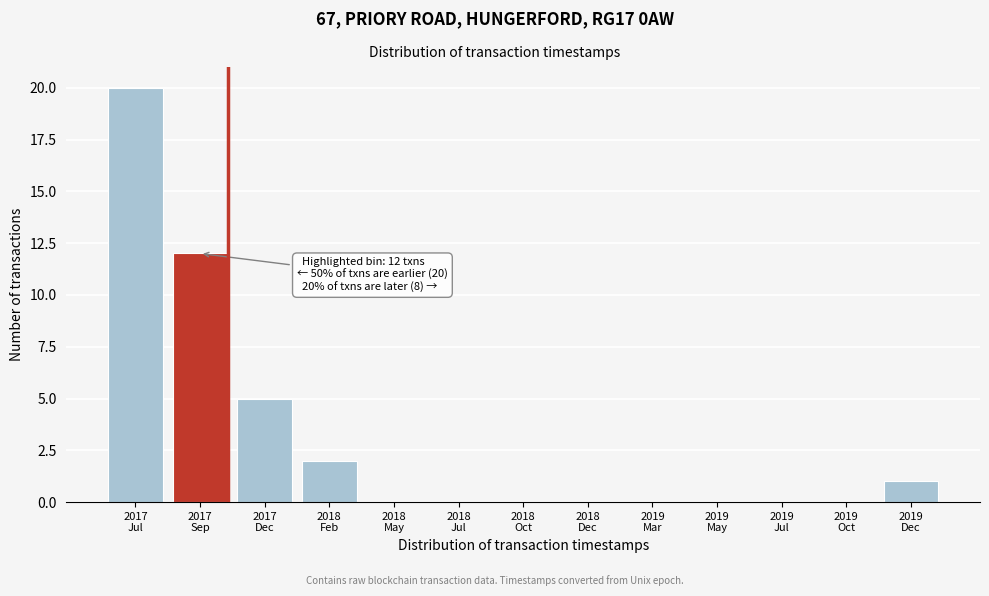

What is the maximum value shown in the chart?

20